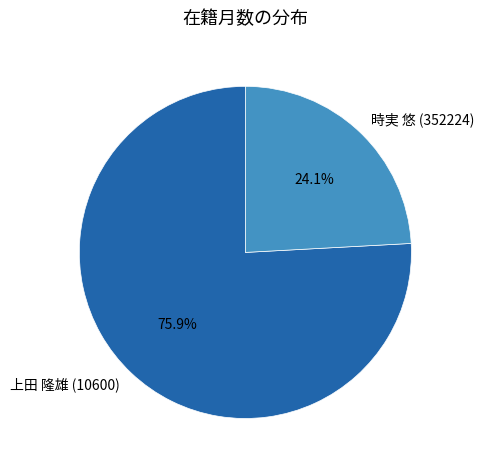

Is there any slice that represents more than half of the pie?

Yes